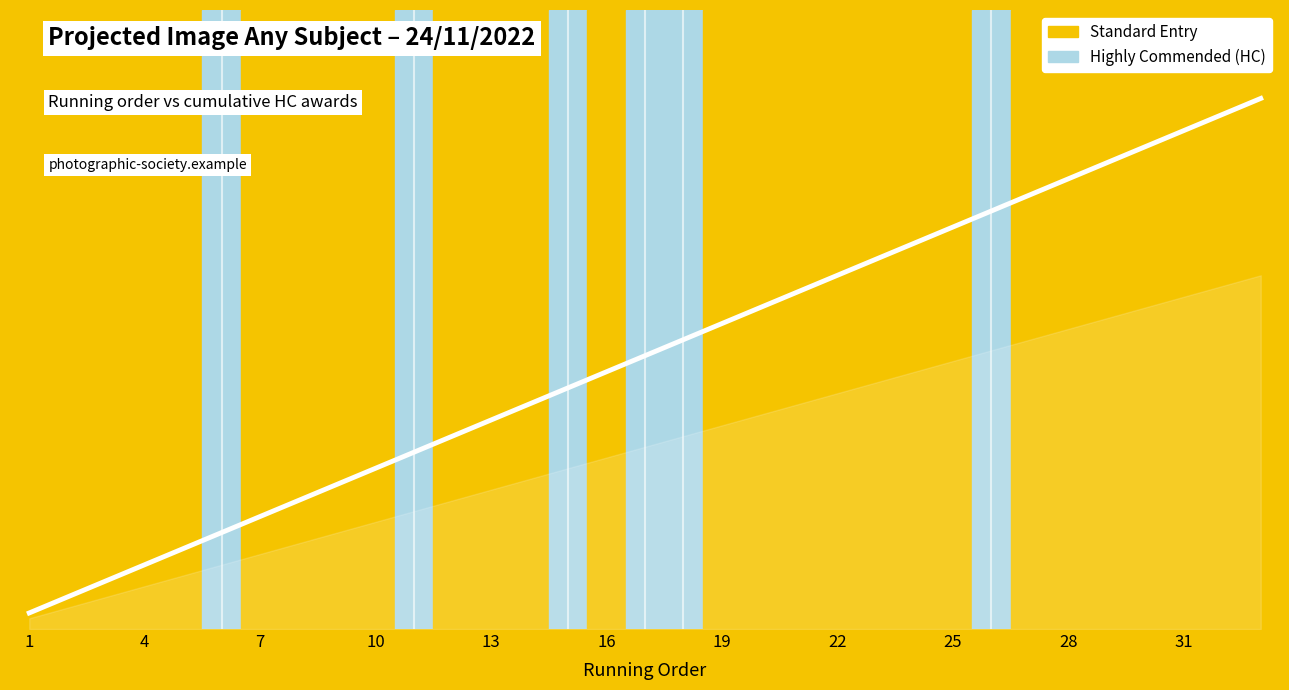

How many lines are shown in the chart?

1